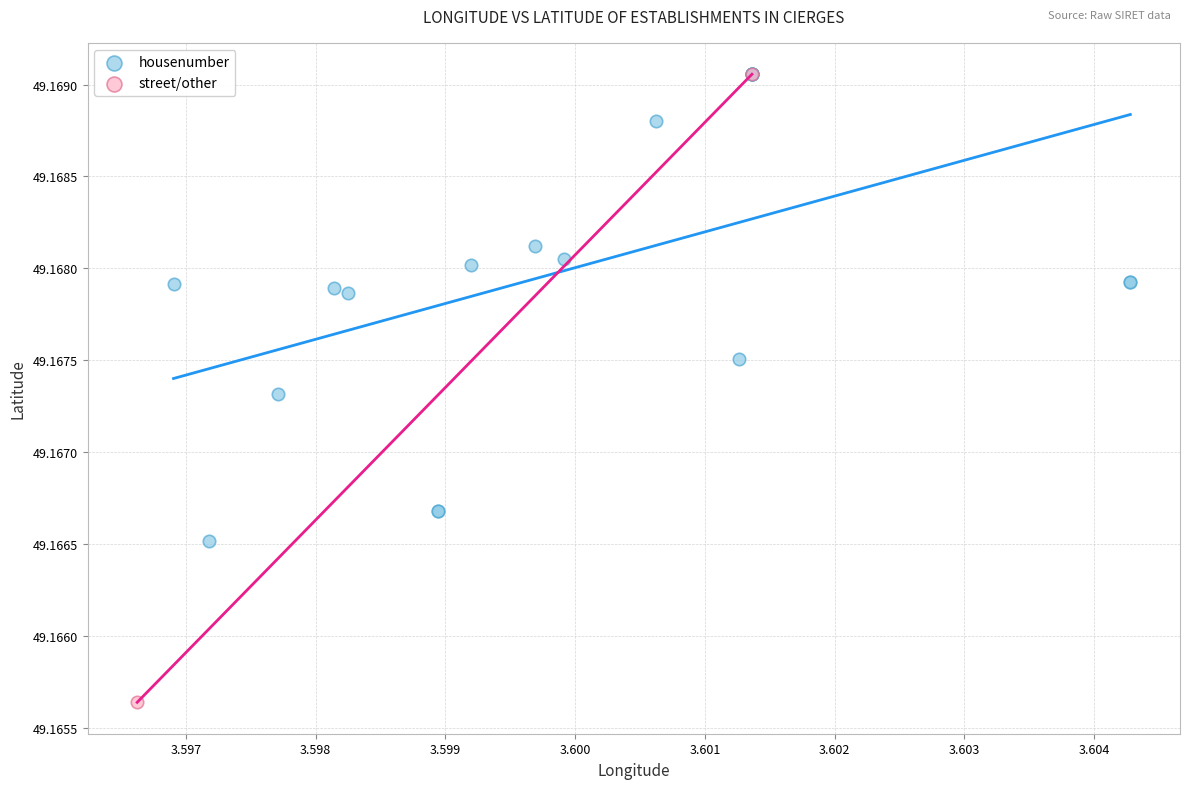

What are all the series names shown in the legend?

housenumber, street/other